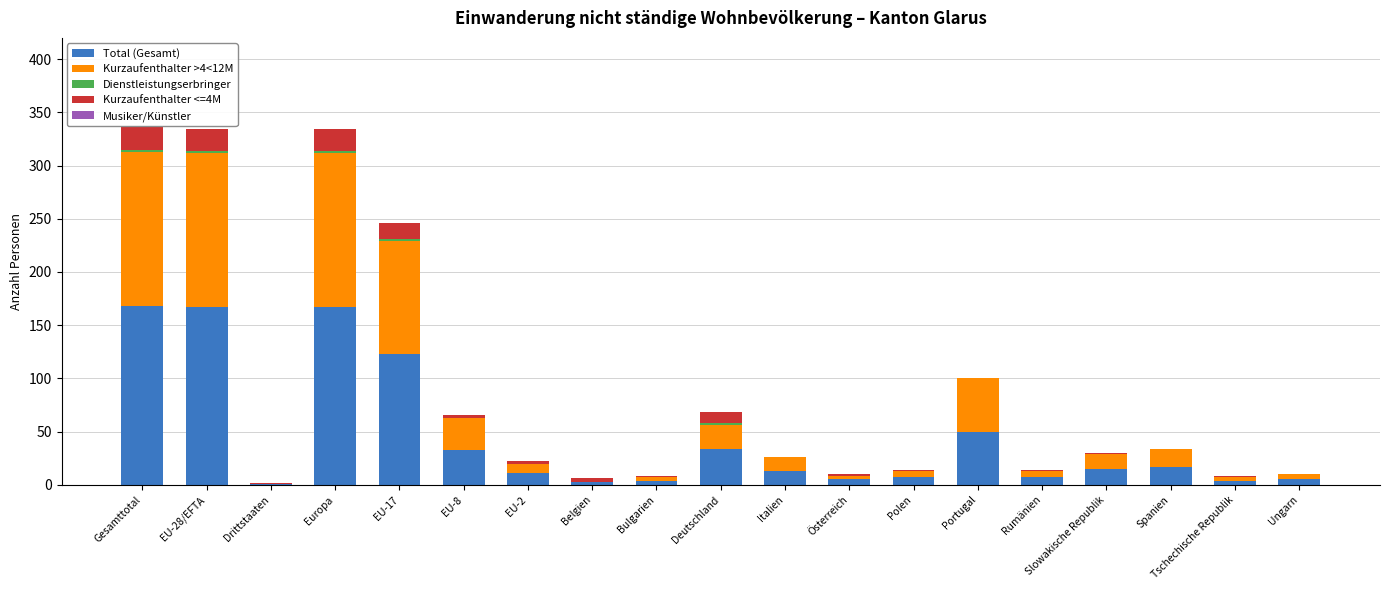

What is the highest value of the Total (Gesamt) series?

168